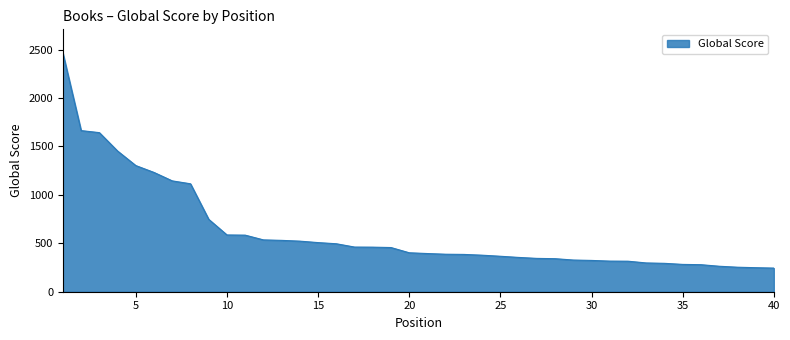

What is the difference between the maximum and minimum values?

2218